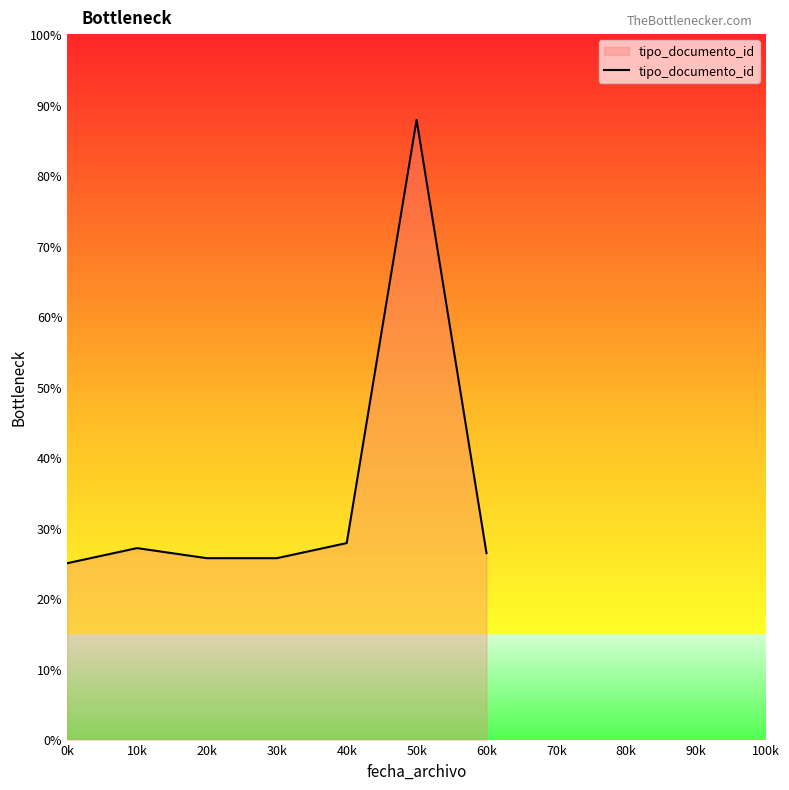

Count the number of data series in this chart.

1